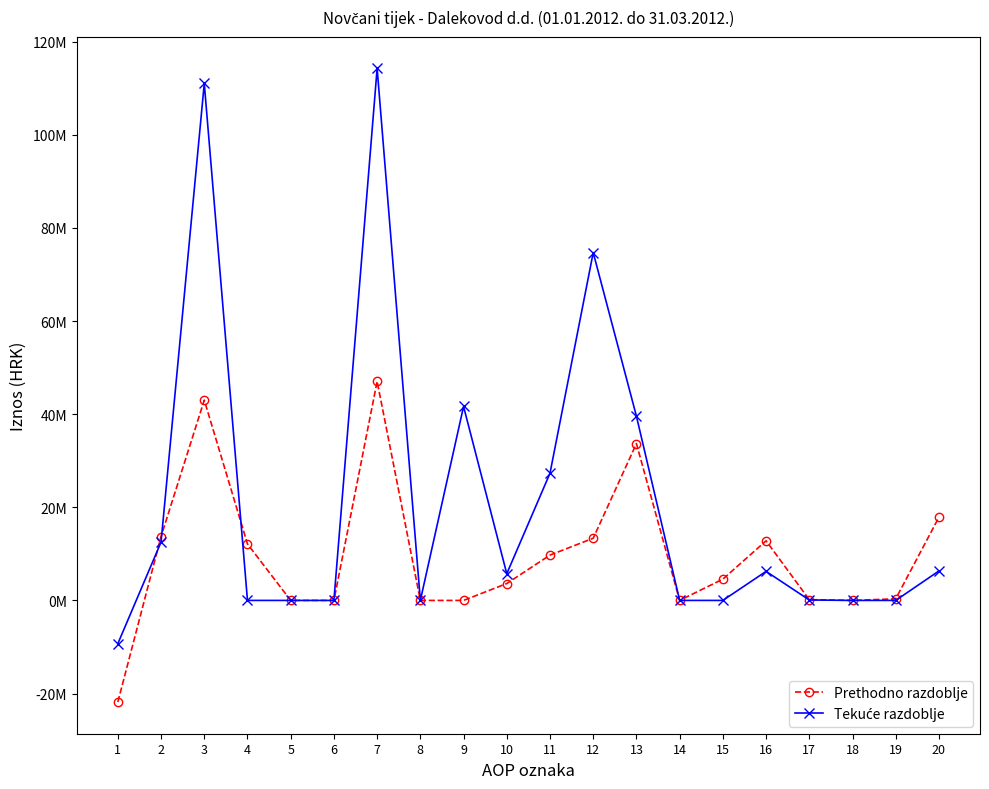

Which has a higher value, 1 or 18?

18